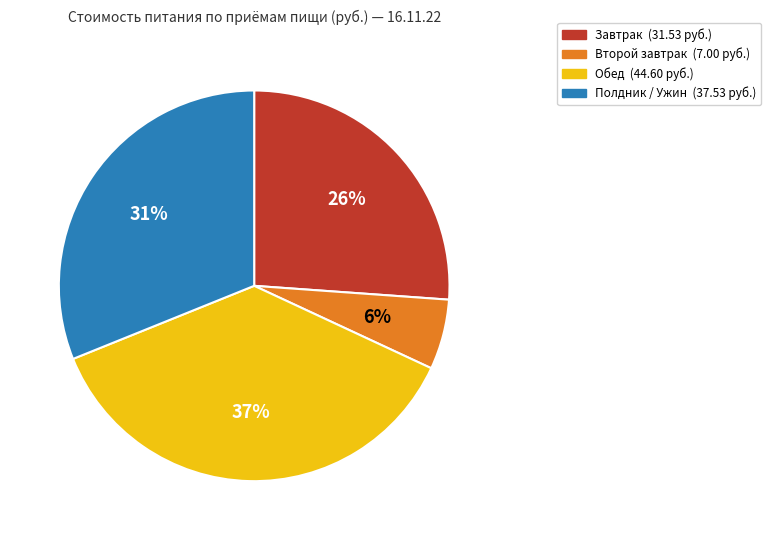

To the nearest percent, what is the difference between the largest and smallest slice percentages?

31%